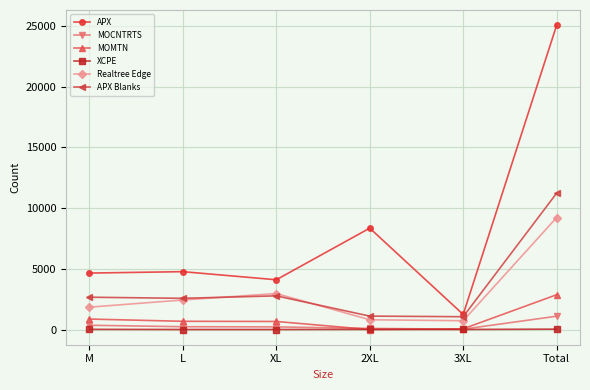

What is the greatest value displayed?

25071